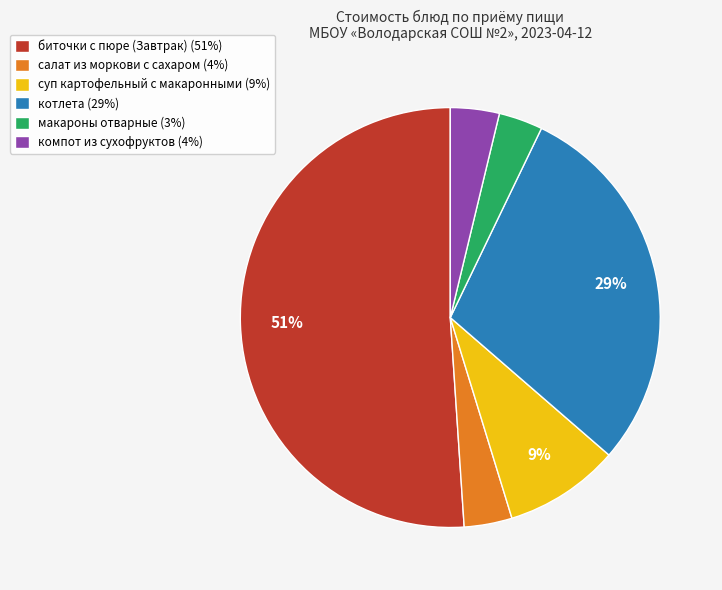

To the nearest percent, what is the average slice percentage?

17%